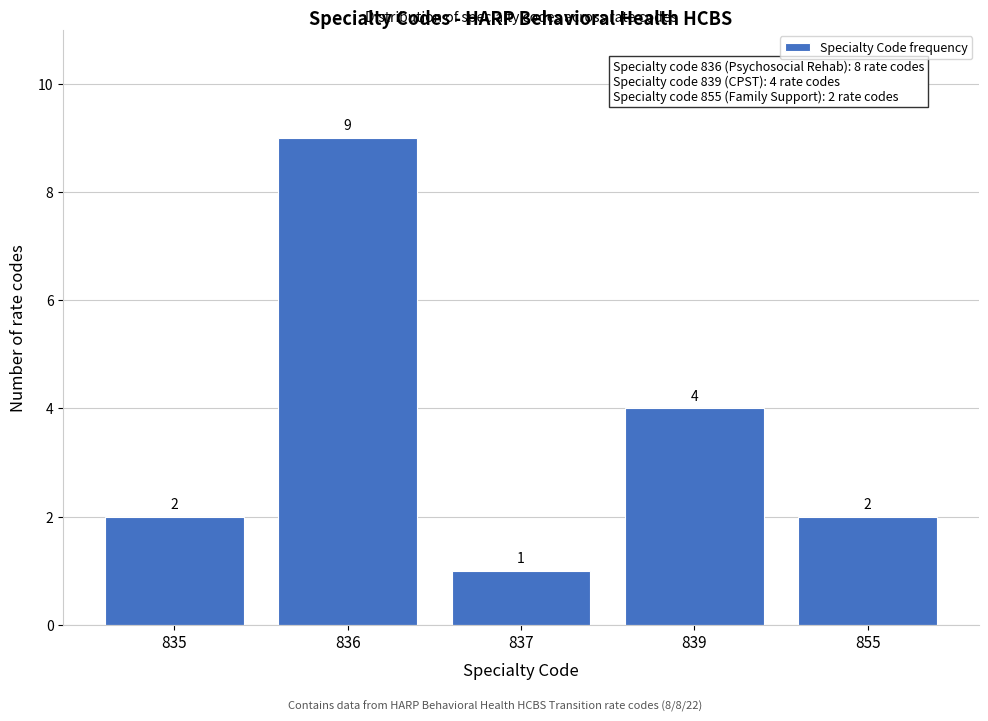

Reading left to right, extract all data points from this chart.

2	9	1	4	2